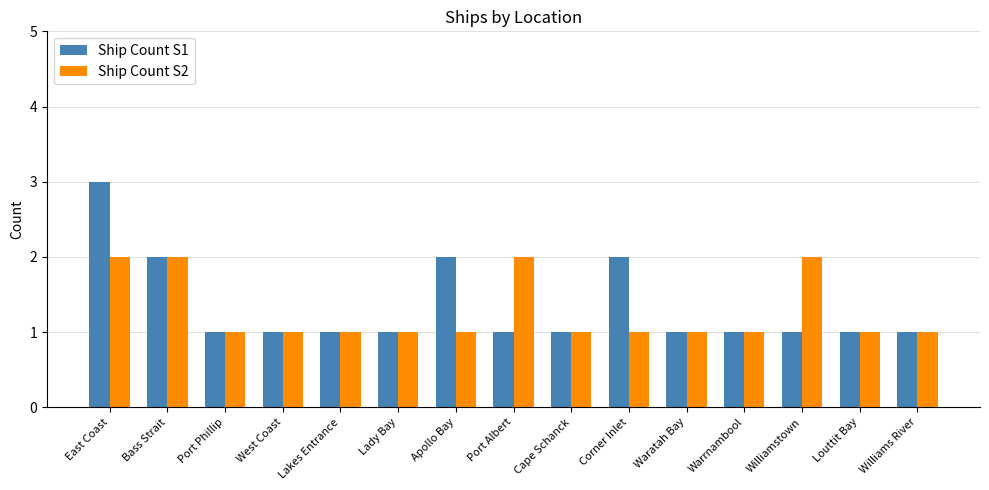

Reading left to right, what are all the values shown in this chart?

Ship Count S1: East Coast=3	Bass Strait=2	Port Phillip=1	West Coast=1	Lakes Entrance=1	Lady Bay=1	Apollo Bay=2	Port Albert=1	Cape Schanck=1	Corner Inlet=2	Waratah Bay=1	Warrnambool=1	Williamstown=1	Louttit Bay=1	Williams River=1
Ship Count S2: East Coast=2	Bass Strait=2	Port Phillip=1	West Coast=1	Lakes Entrance=1	Lady Bay=1	Apollo Bay=1	Port Albert=2	Cape Schanck=1	Corner Inlet=1	Waratah Bay=1	Warrnambool=1	Williamstown=2	Louttit Bay=1	Williams River=1